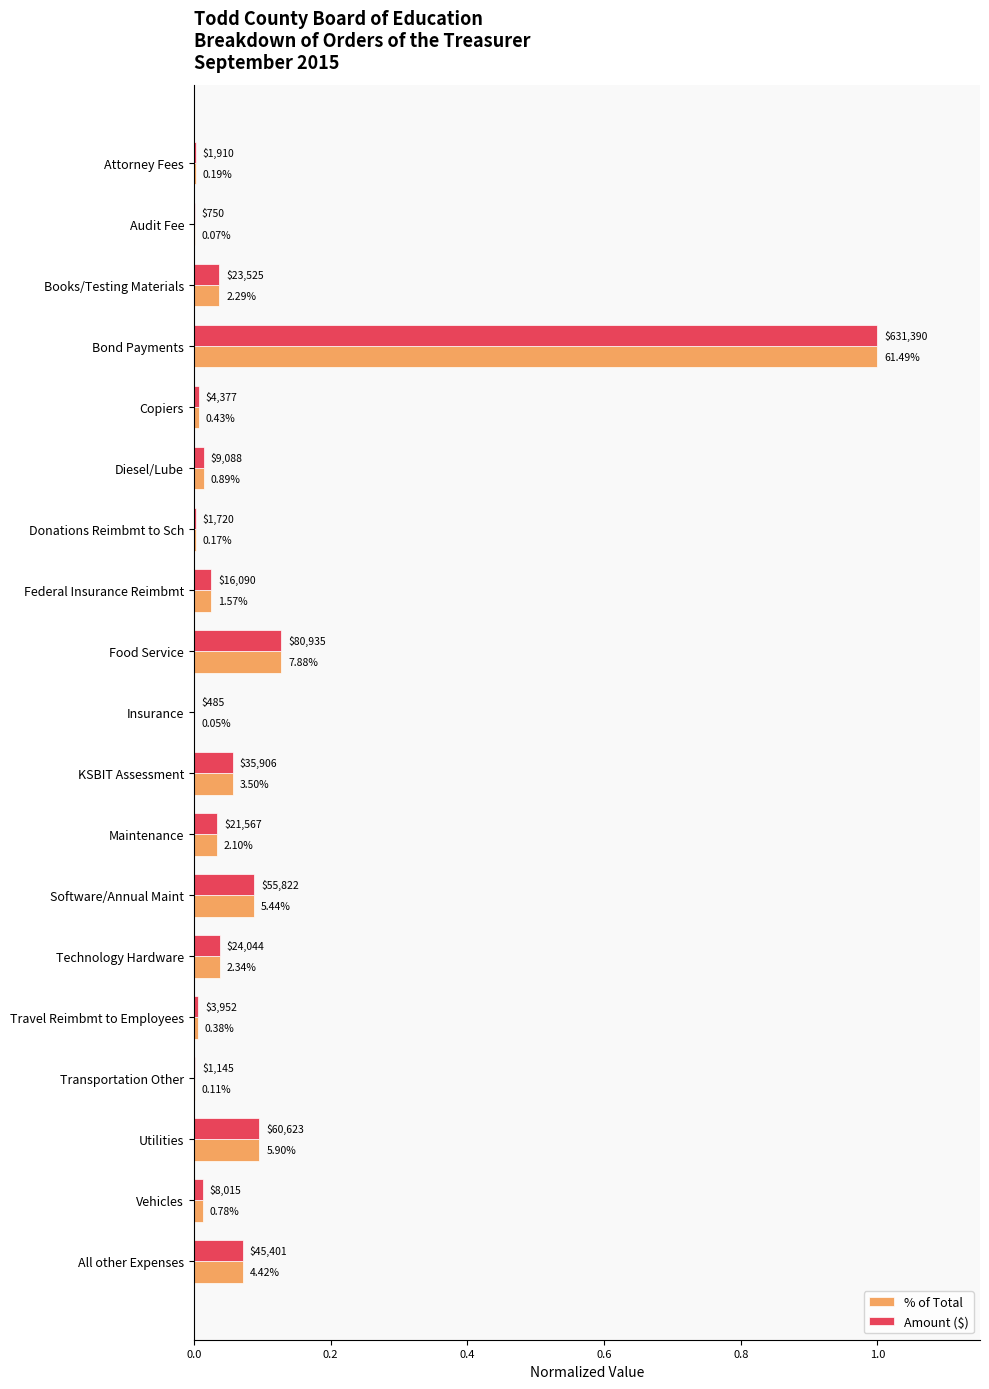

Reading left to right, list all the values displayed in this chart.

% of Total: 0.0	0.0	0.0	1.0	0.0	0.0	0.0	0.0	0.1	0.0	0.1	0.0	0.1	0.0	0.0	0.0	0.1	0.0	0.1
Amount ($): 0.0	0.0	0.0	1.0	0.0	0.0	0.0	0.0	0.1	0.0	0.1	0.0	0.1	0.0	0.0	0.0	0.1	0.0	0.1